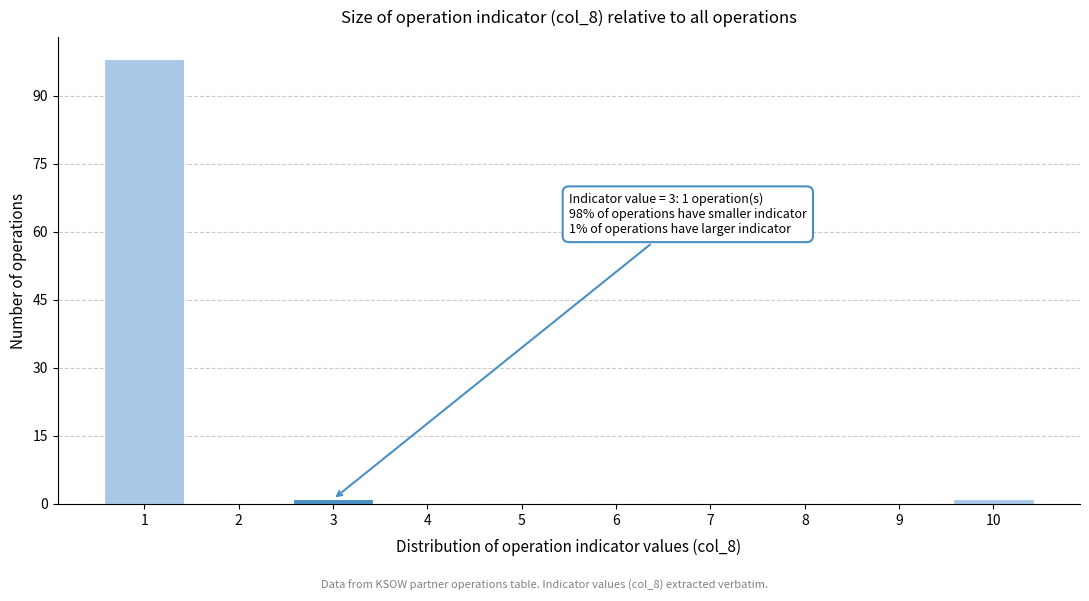

Reading left to right, transcribe all the data shown in this chart.

1=98	2=0	3=1	4=0	5=0	6=0	7=0	8=0	9=0	10=1